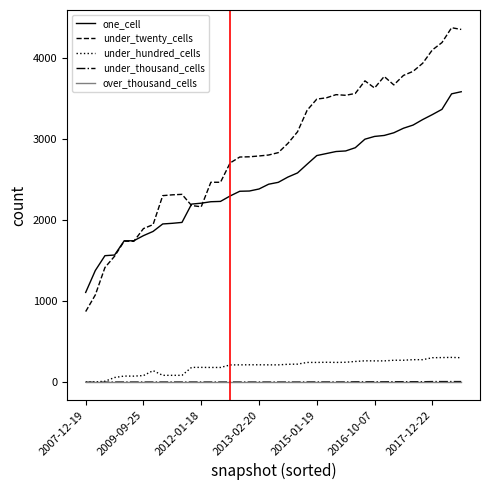

True or false: under_thousand_cells and one_cell intersect in this chart.

False